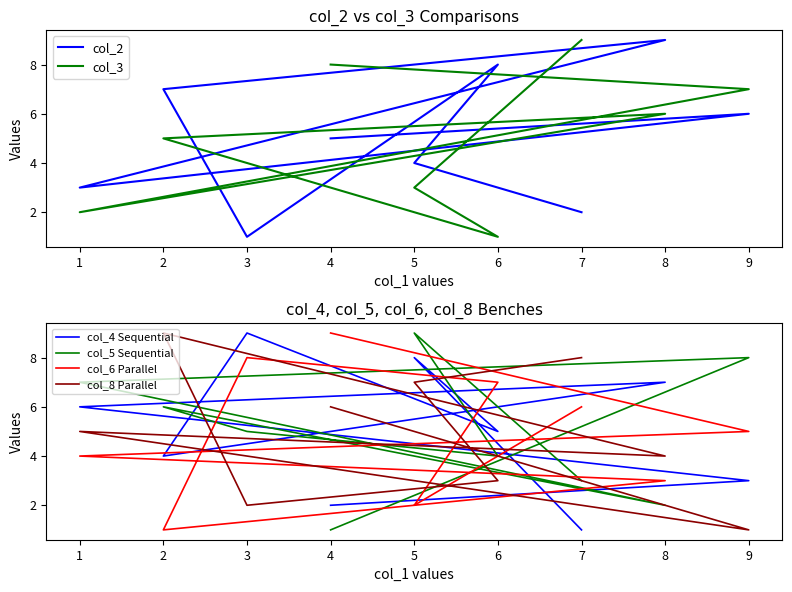

Between which two adjacent categories do col_3 and col_8 Parallel first intersect?

9 and 1